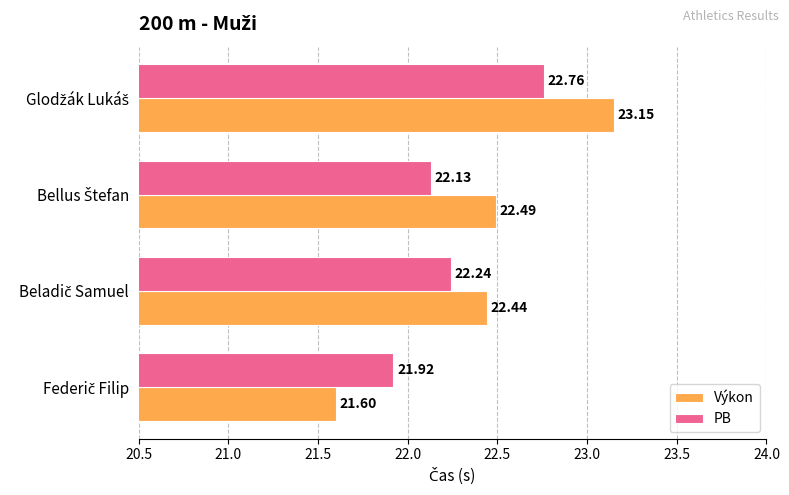

Which series has the largest range (max minus min)?

Výkon